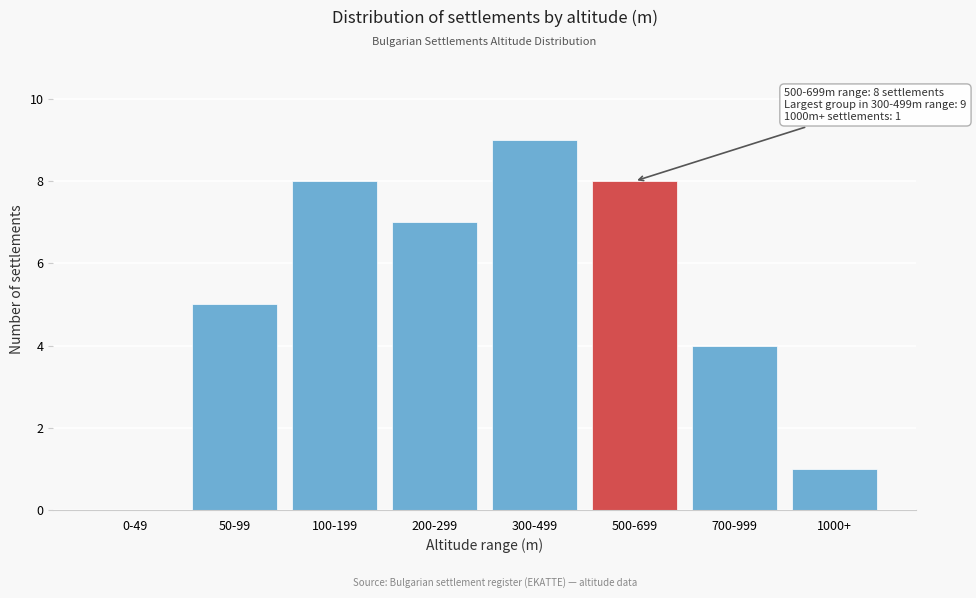

Reading right to left, what are all the values shown in this chart?

1000+=1	700-999=4	500-699=8	300-499=9	200-299=7	100-199=8	50-99=5	0-49=0